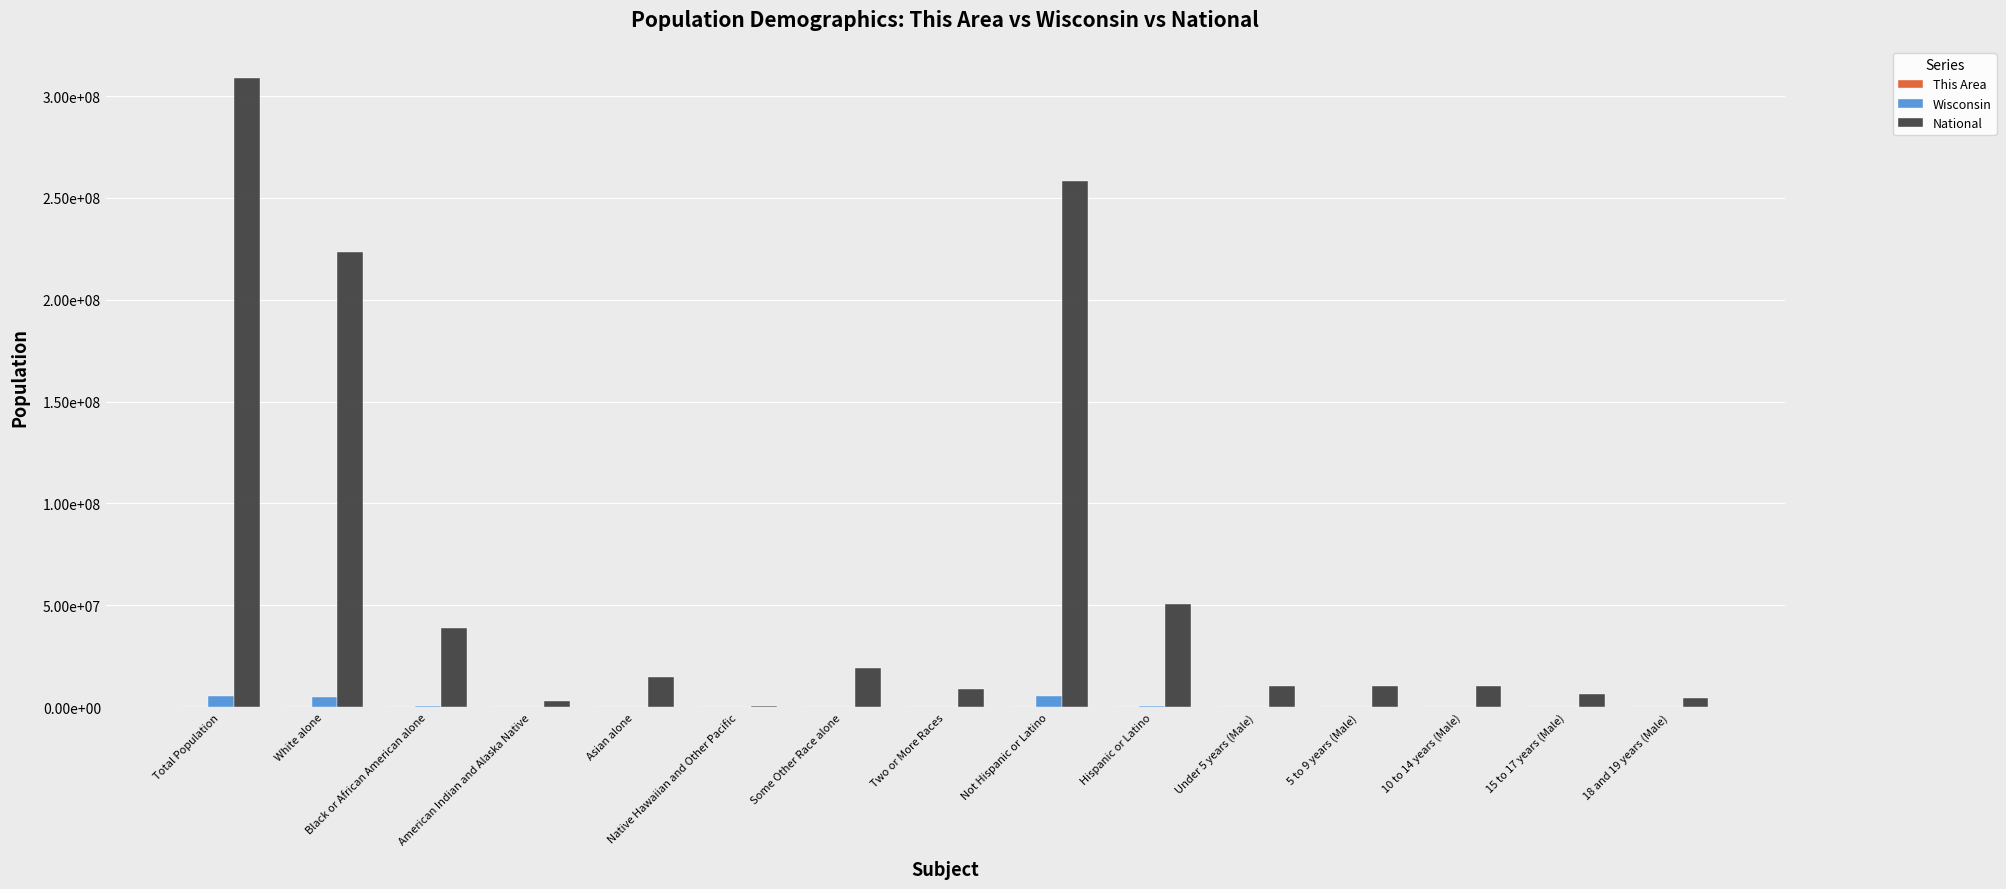

What position from the right is Native Hawaiian and Other Pacific?

10